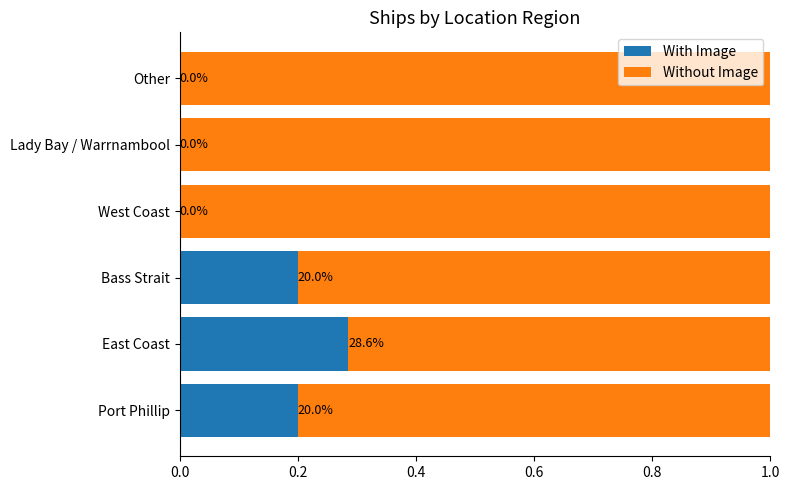

Is it true that With Image equals 0.2 at Port Phillip?

True